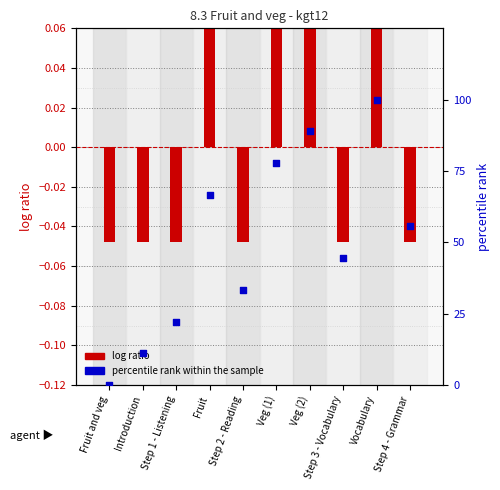

Which series reaches the maximum Y coordinate?

percentile rank within the sample